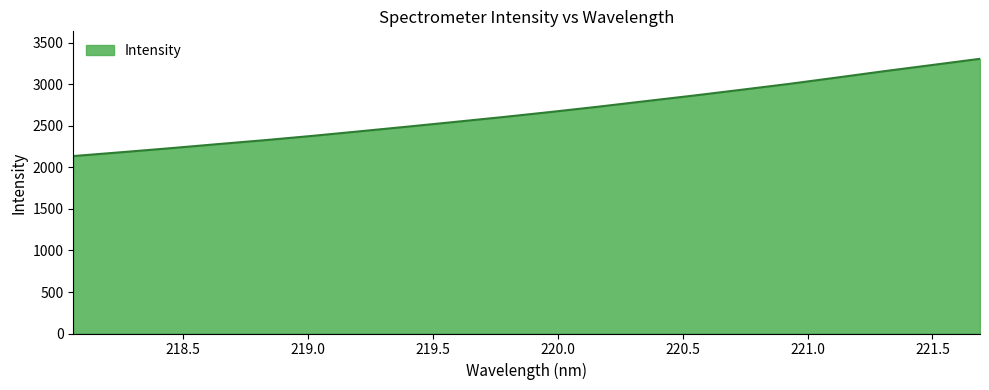

What is the difference between the maximum and minimum values?

1171.7